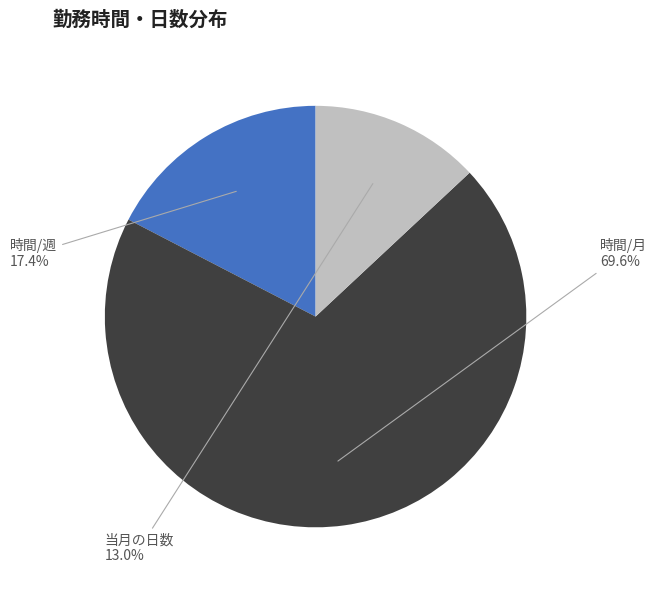

To the nearest percent, what is the average slice percentage?

33%